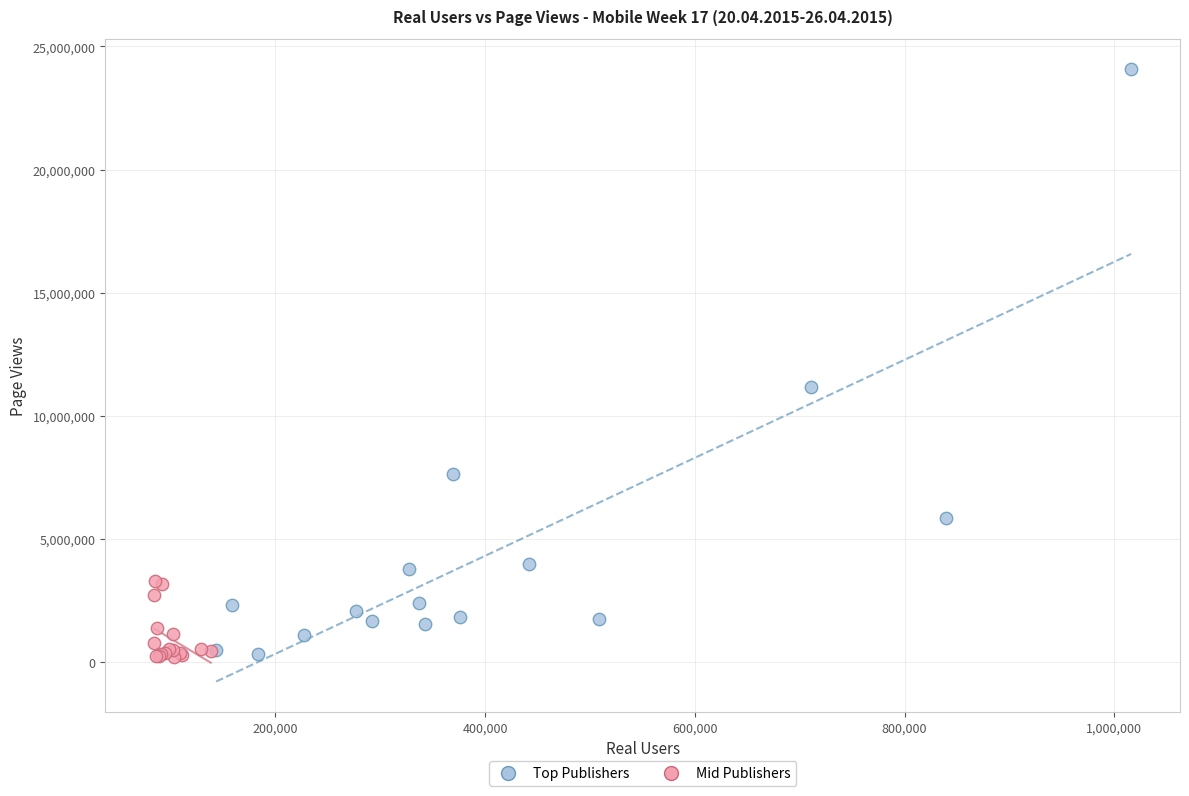

Which series reaches the maximum Y coordinate?

Top Publishers